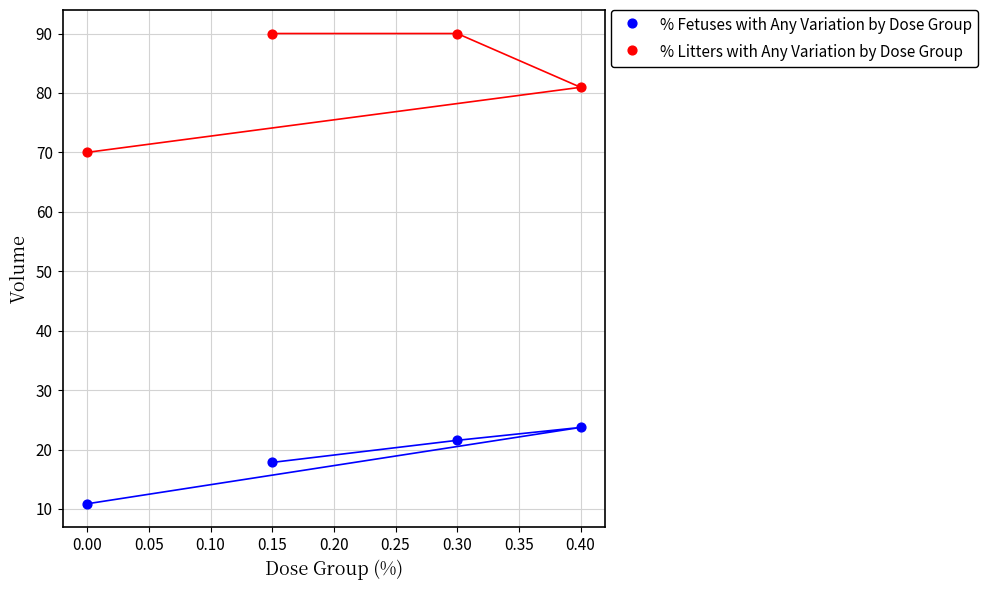

Which series contains the highest Y value?

% Litters with Any Variation by Dose Group